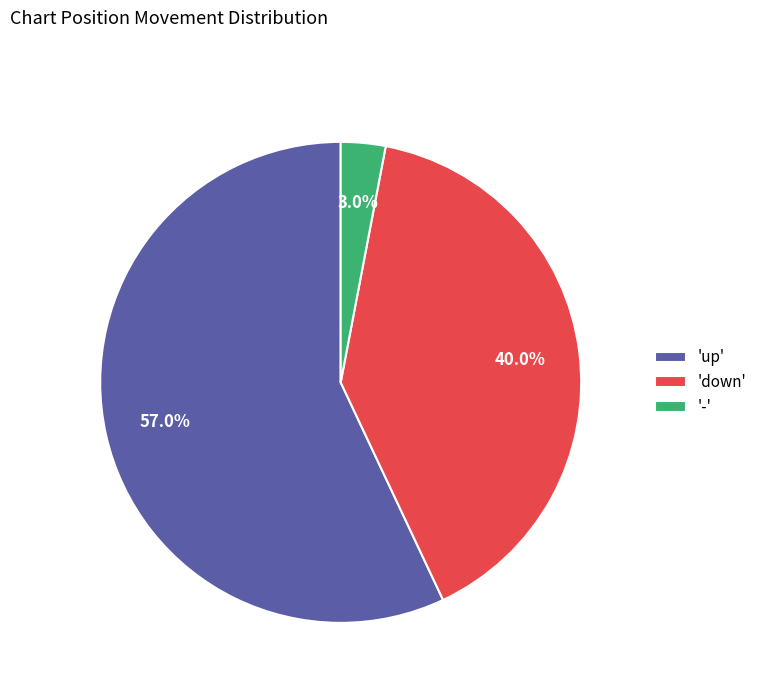

Which category has the smallest portion of the pie?

-